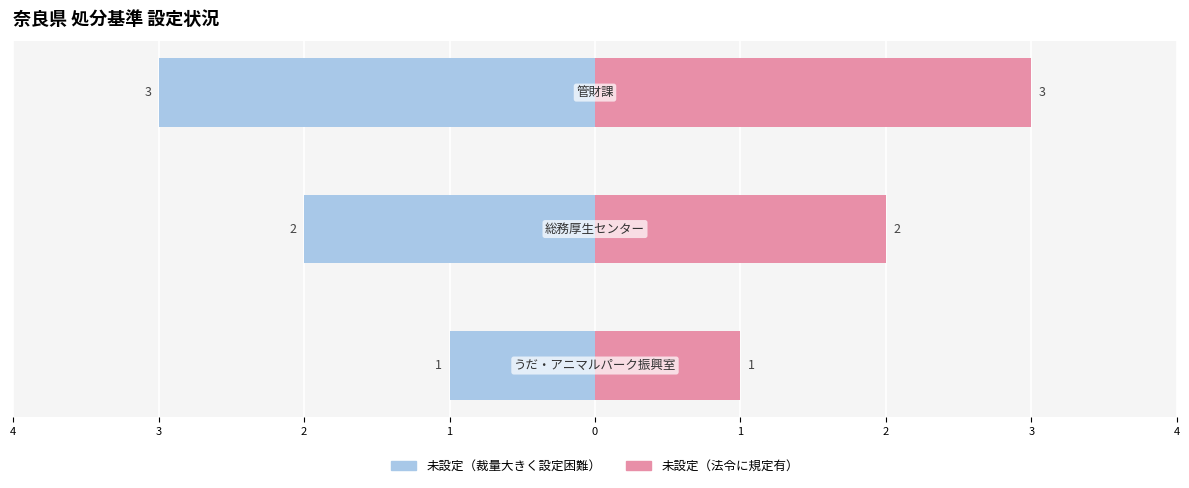

How many data points in 未設定（法令に規定有） are less than 2?

1